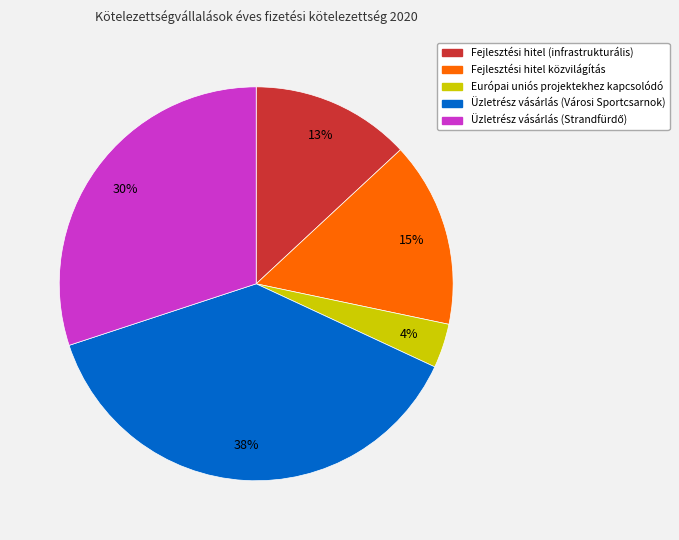

To the nearest percent, what percentage of the pie is Fejlesztési hitel (infrastrukturális)?

13%